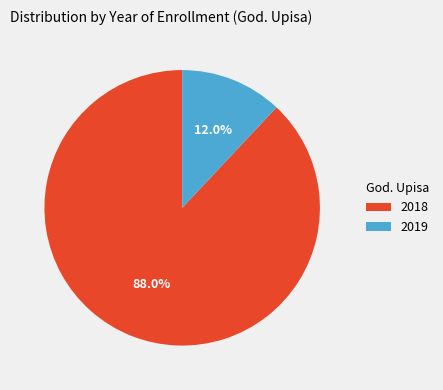

Which slice is the smallest?

2019